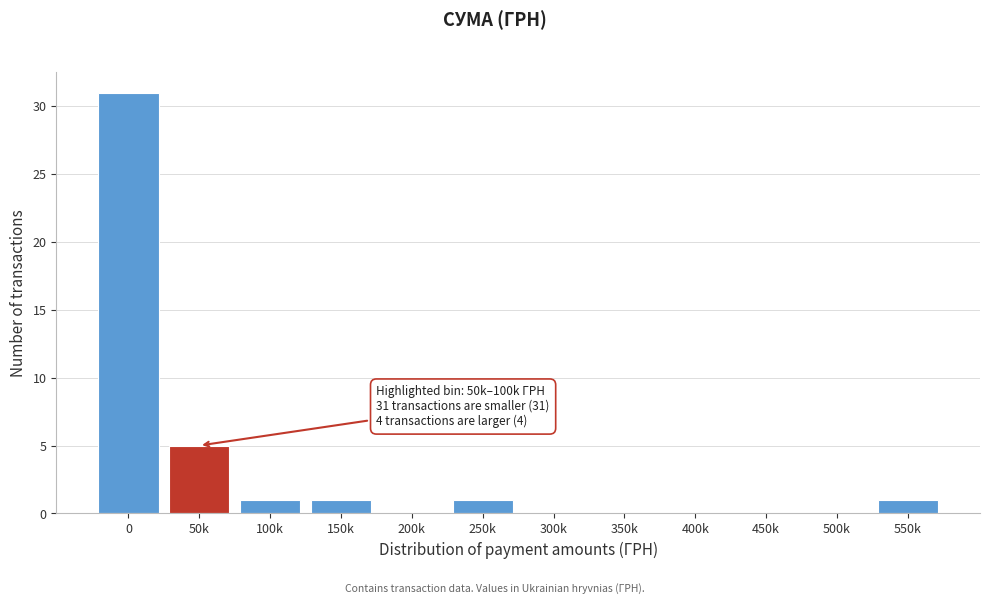

Reading left to right, transcribe all the data shown in this chart.

0=31	50k=5	100k=1	150k=1	200k=0	250k=1	300k=0	350k=0	400k=0	450k=0	500k=0	550k=1